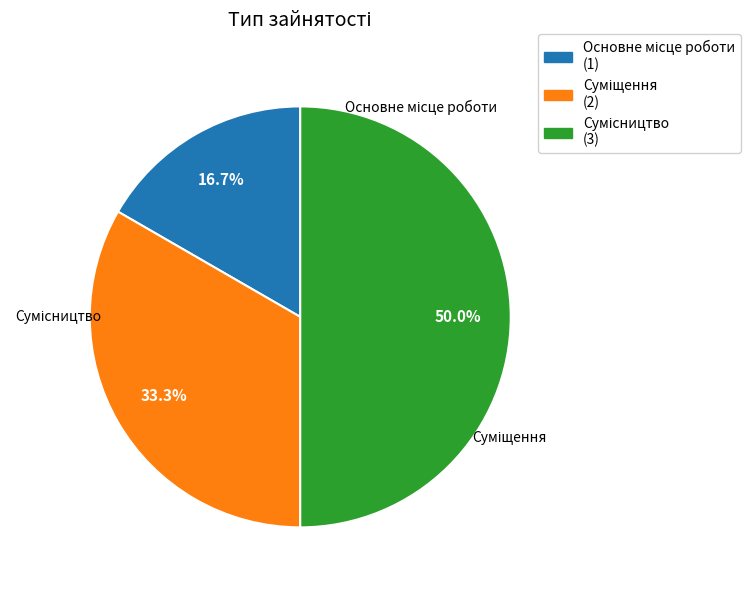

What is the change in value from Основне місце роботи to Сумісництво?

+2